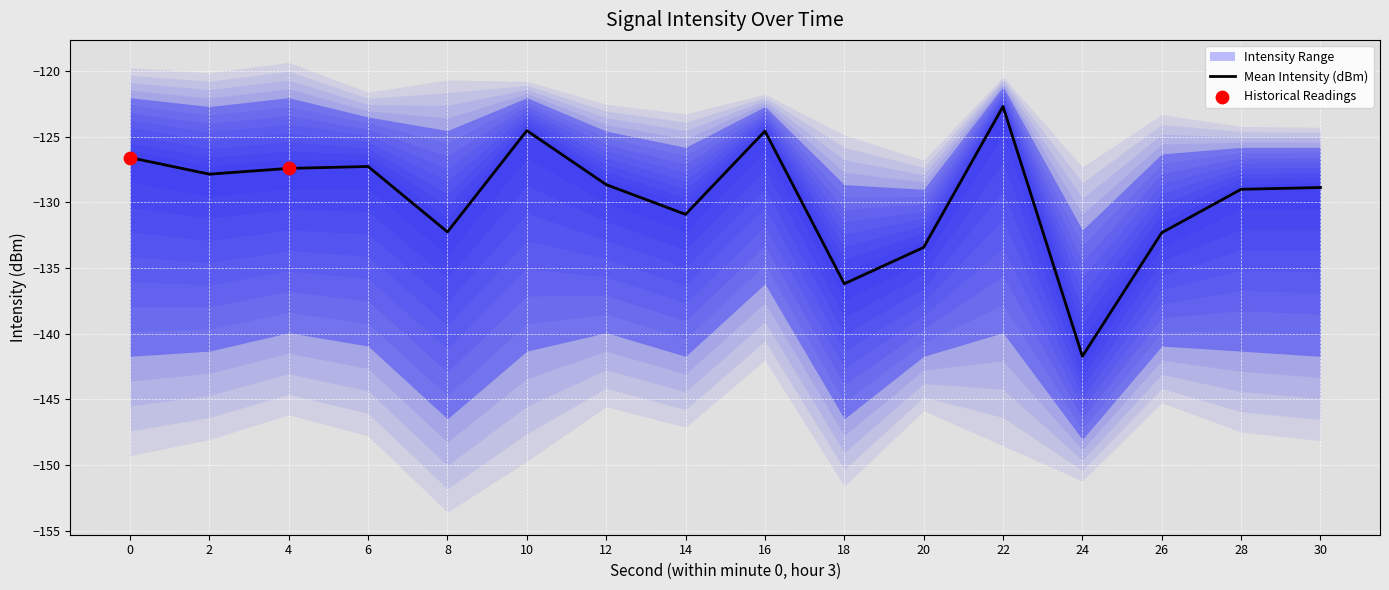

The value of Mean Intensity (dBm) at 10 is -175.1. True or false?

False